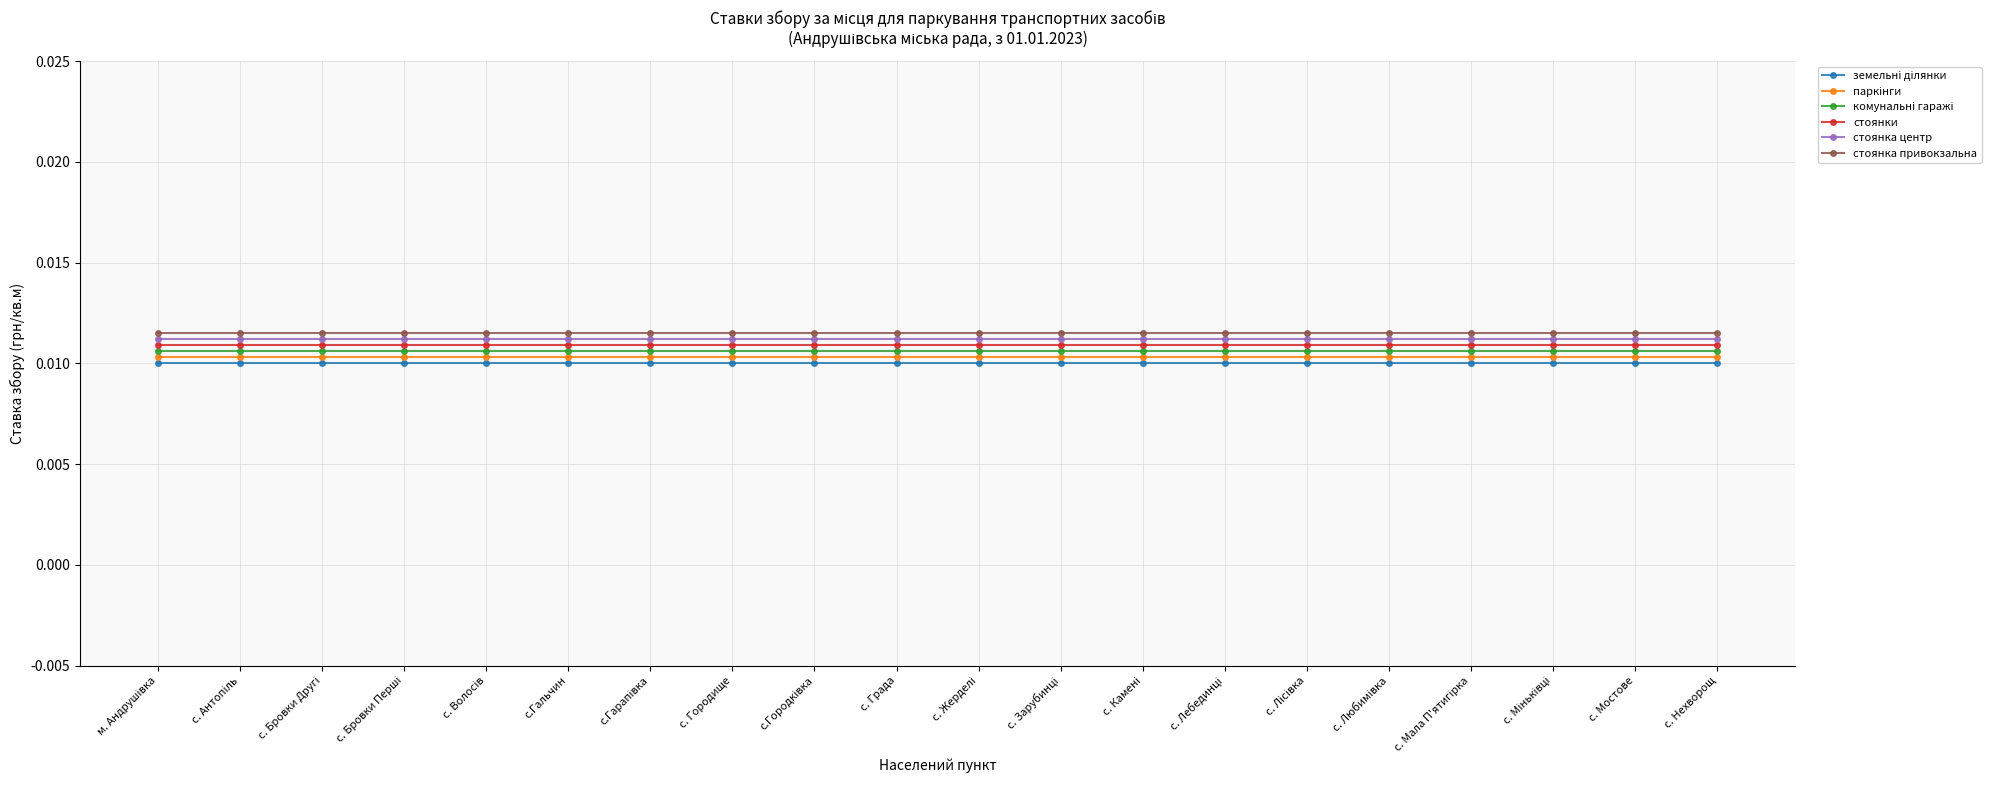

True or false: стоянки and стоянка привокзальна intersect in this chart.

False